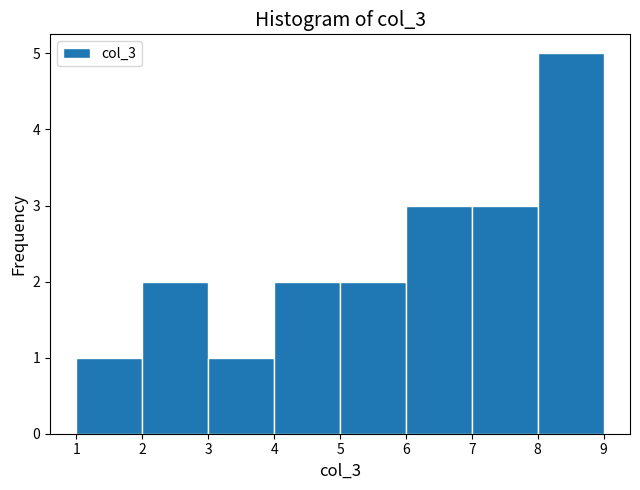

Reading left to right, transcribe this chart: for each bar, give the range it covers on the x-axis and its height. The values are not printed on the chart, so give them approximately, as read against the axis.

1 to 2: 1
2 to 3: 2
3 to 4: 1
4 to 5: 2
5 to 6: 2
6 to 7: 3
7 to 8: 3
8 to 9: 5